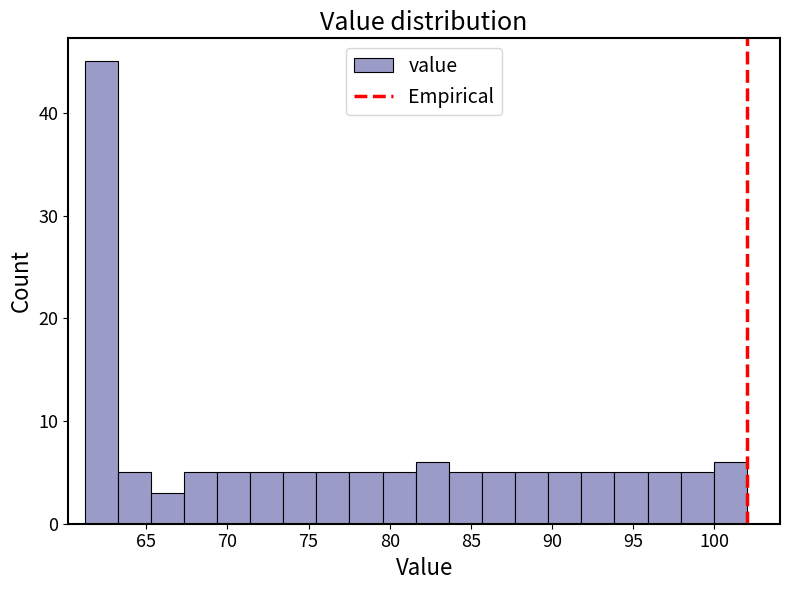

Reading left to right, list every bar in this chart as the range it spans on the x-axis followed by its height. Neither the bar edges nor the heights are printed on the chart, so give them approximately, as read against the axes.

61.0 to 63.0: 45
63.0 to 65.5: 5
65.5 to 67.5: 3
67.5 to 69.5: 5
69.5 to 71.5: 5
71.5 to 73.5: 5
73.5 to 75.5: 5
75.5 to 77.5: 5
77.5 to 79.5: 5
79.5 to 81.5: 5
81.5 to 83.5: 6
83.5 to 85.5: 5
85.5 to 87.5: 5
87.5 to 90.0: 5
90.0 to 92.0: 5
92.0 to 94.0: 5
94.0 to 96.0: 5
96.0 to 98.0: 5
98.0 to 100.0: 5
100.0 to 102.0: 6